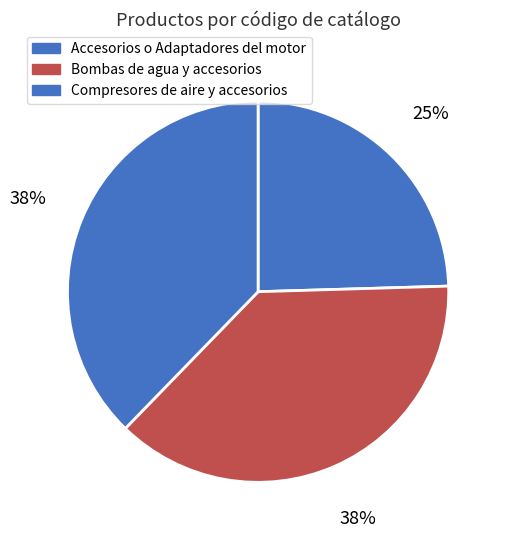

Count the number of slices in the pie.

3